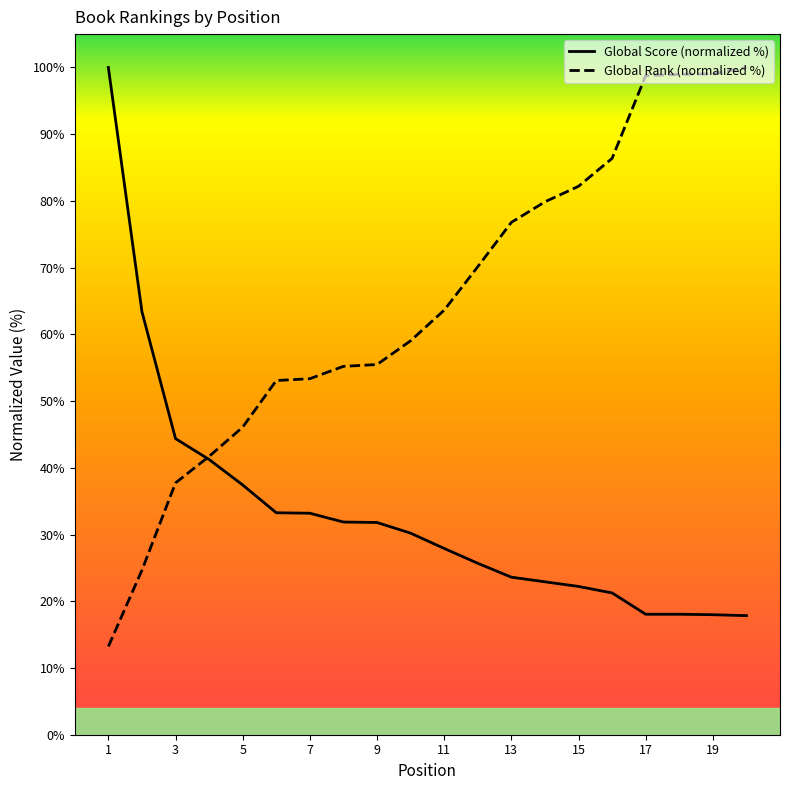

Rank the series at 5 from highest to lowest value.

Global Rank (normalized %), Global Score (normalized %)